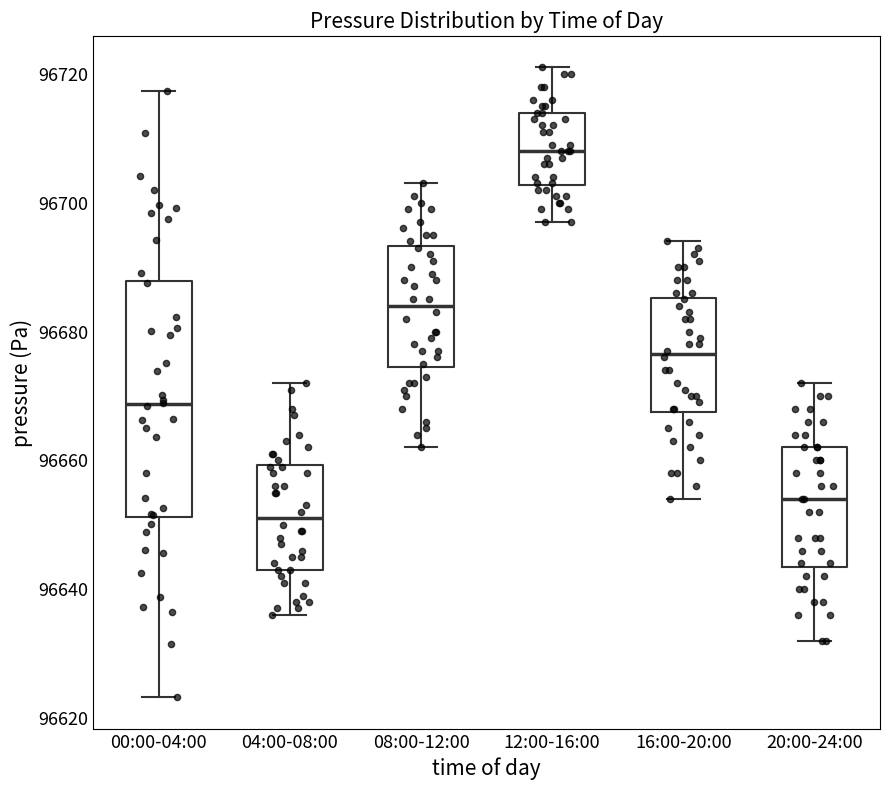

Which box is the tallest, from its lower edge to its upper edge?

00:00-04:00